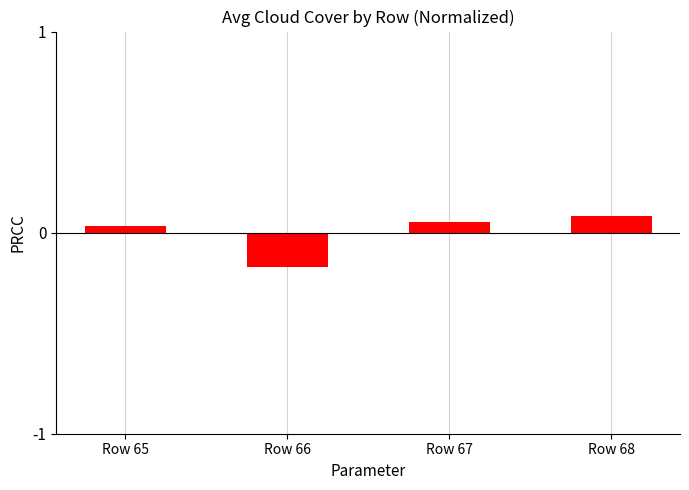

Rank the categories by value from lowest to highest.

Row 66, Row 65, Row 67, Row 68